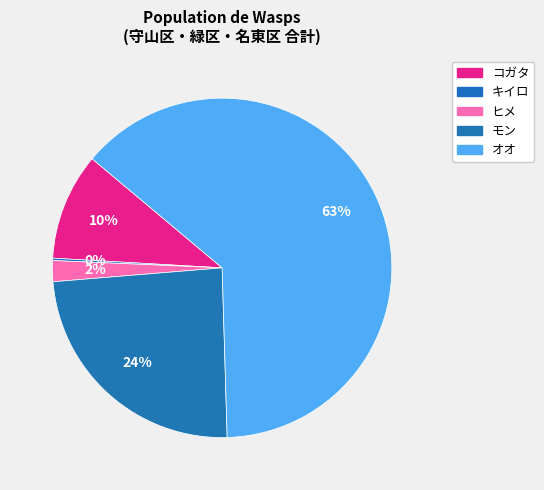

Approximately how many times larger is the value at ヒメ compared to コガタ?

0.2